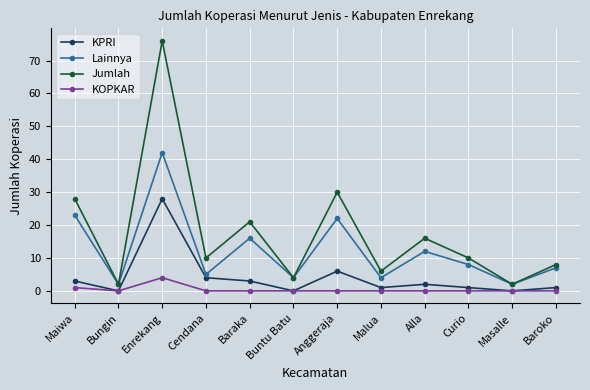

Between Anggeraja and Malua, which series saw the biggest shift?

Jumlah